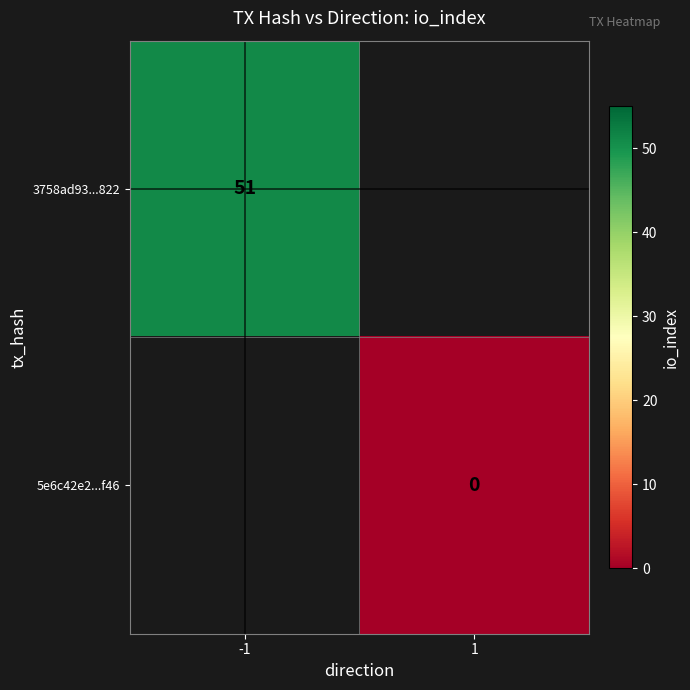

The 3758ad93...822 series shows 51 at -1. True or false?

True